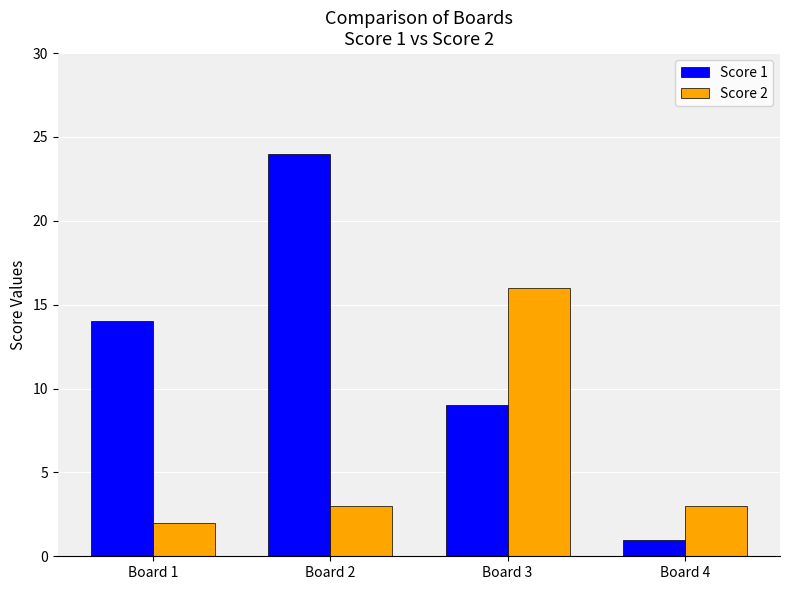

Which series has the largest total across all categories?

Score 1